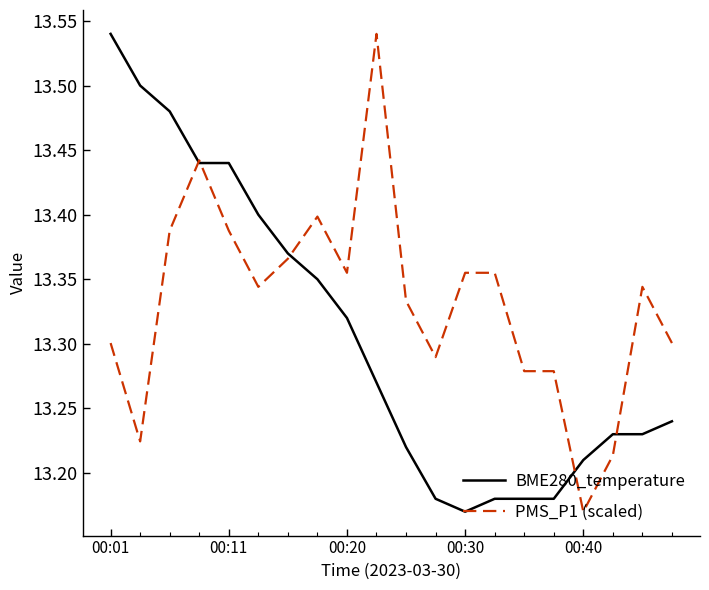

List the series in order of their overall mean, lowest first.

BME280_temperature, PMS_P1 (scaled)